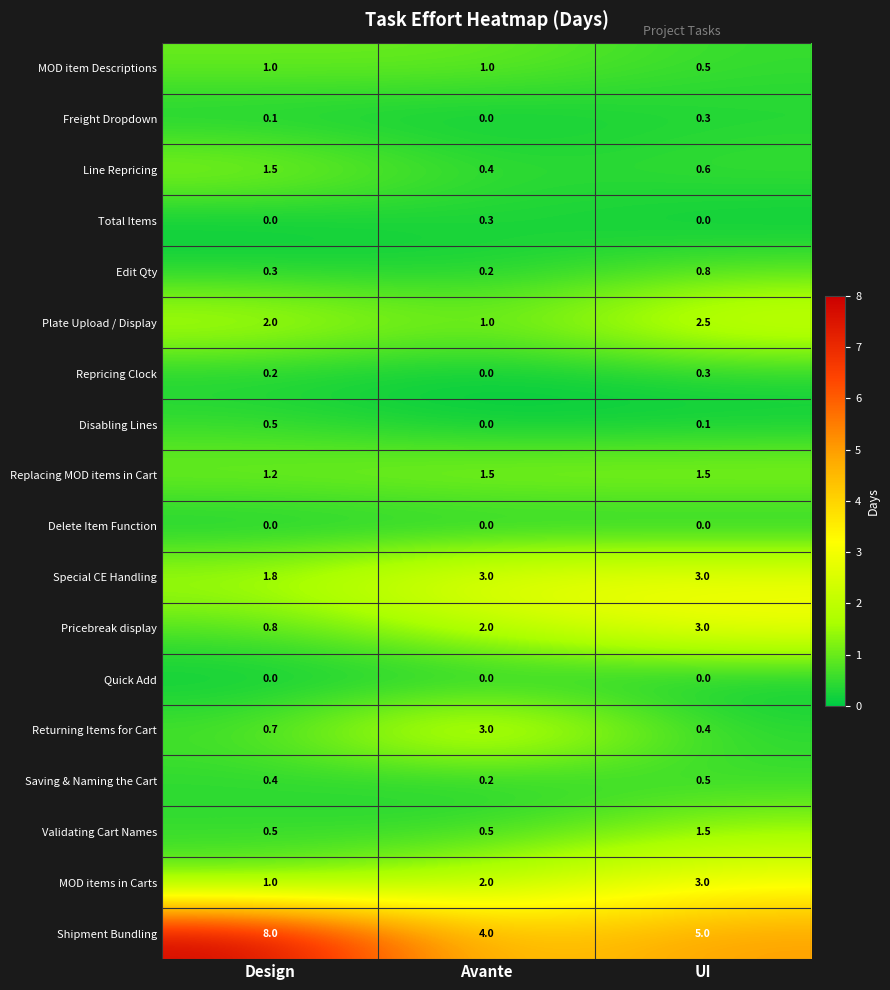

What is the sum of all Returning Items for Cart values?

4.1